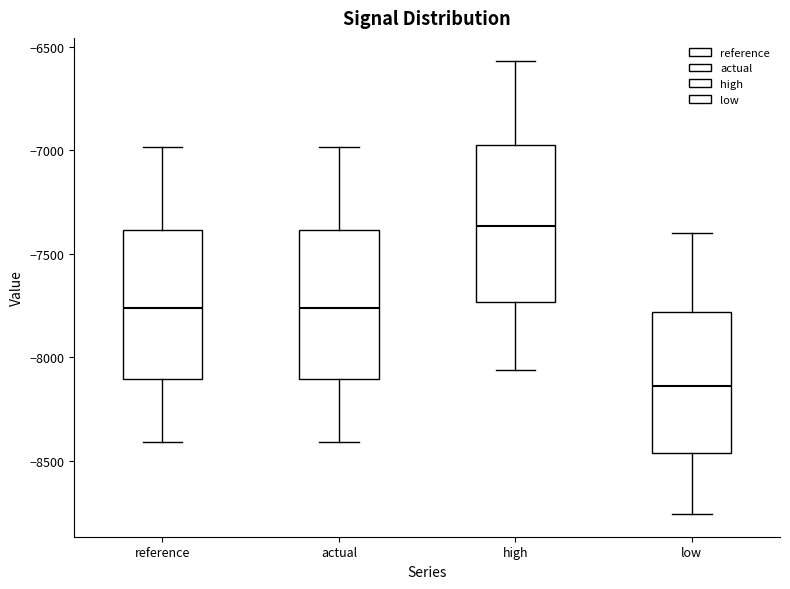

Which box has the highest median line?

high